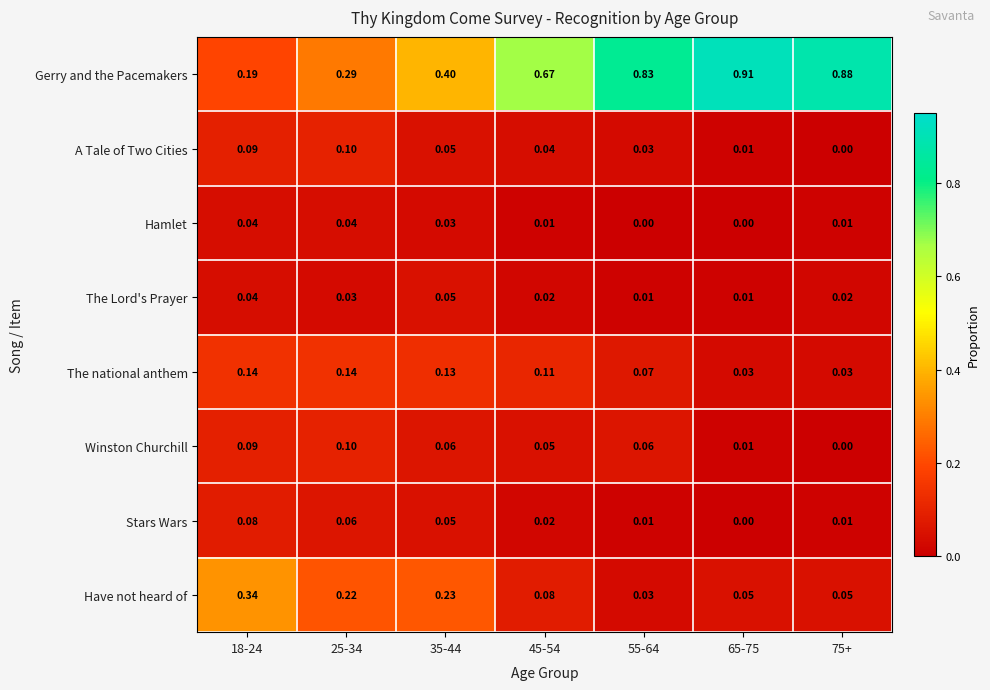

Which series has the largest total across all categories?

Gerry and the Pacemakers